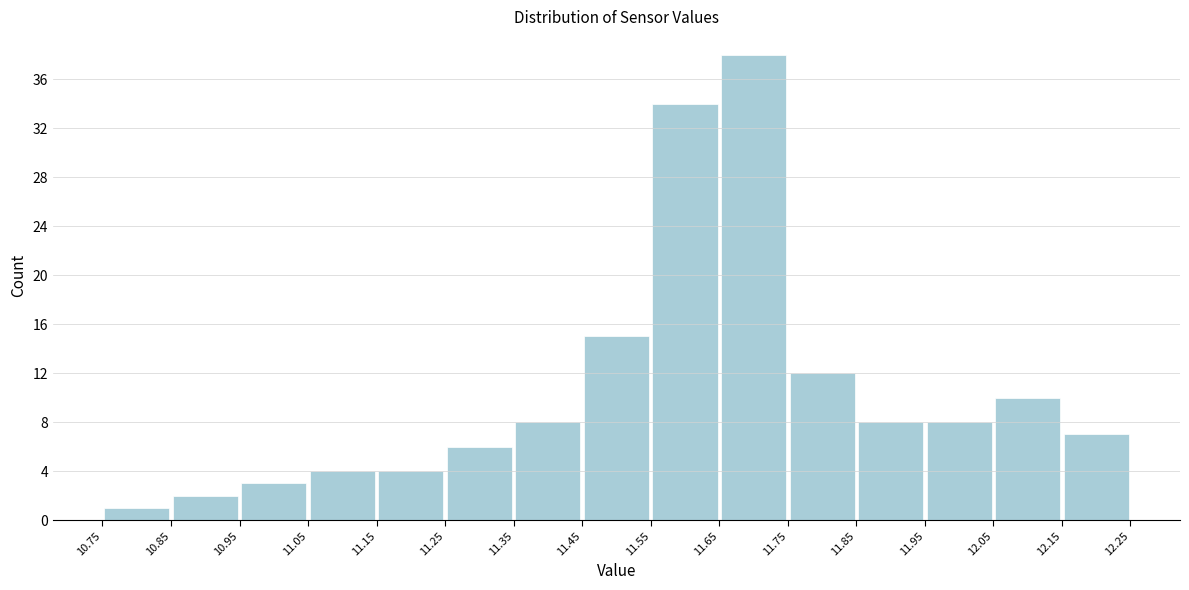

Which range on the x-axis has the tallest bar?

11.65 to 11.75